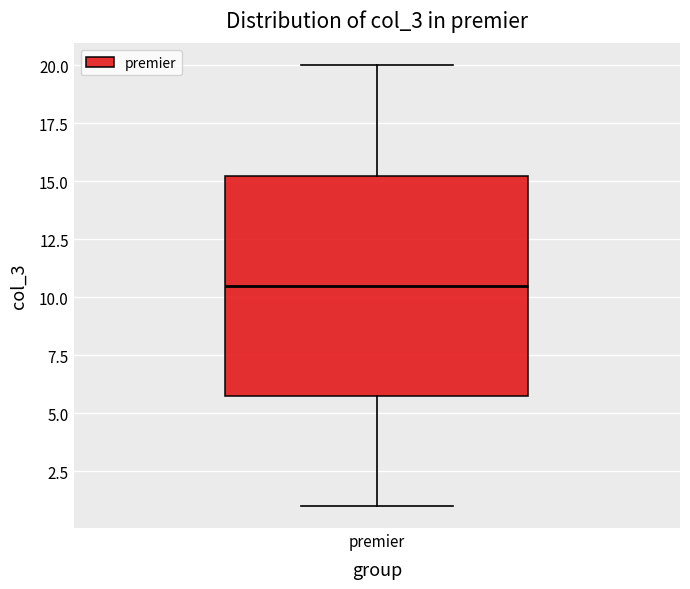

Transcribe this box plot: give where the median line is, the range the box spans, and where the two whiskers end, as read against the y-axis. The values are not printed on the chart, so give them approximately, as read against the axis.

median 10.5, box 6.0 to 15.5, whiskers 1.0 to 20.0